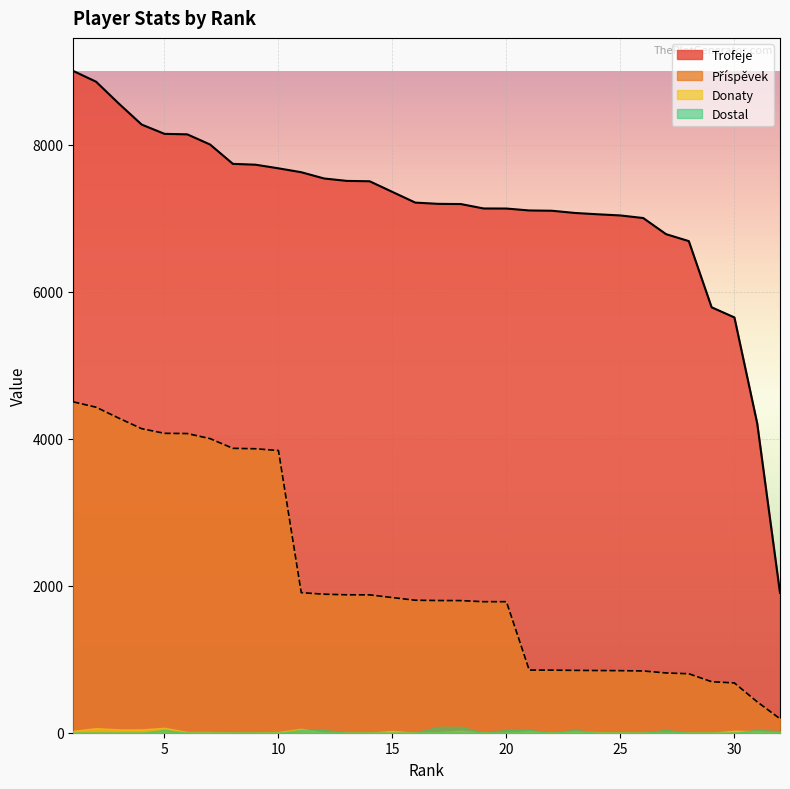

What is the sum of the Trofeje values at 10 and 26?

14676